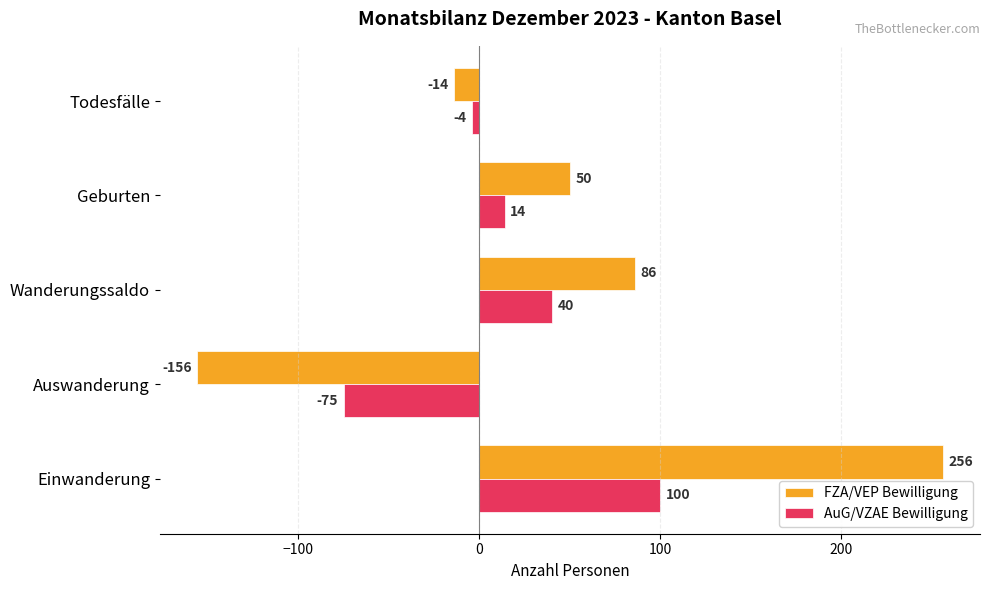

At which category is the sum across all series the highest?

Einwanderung